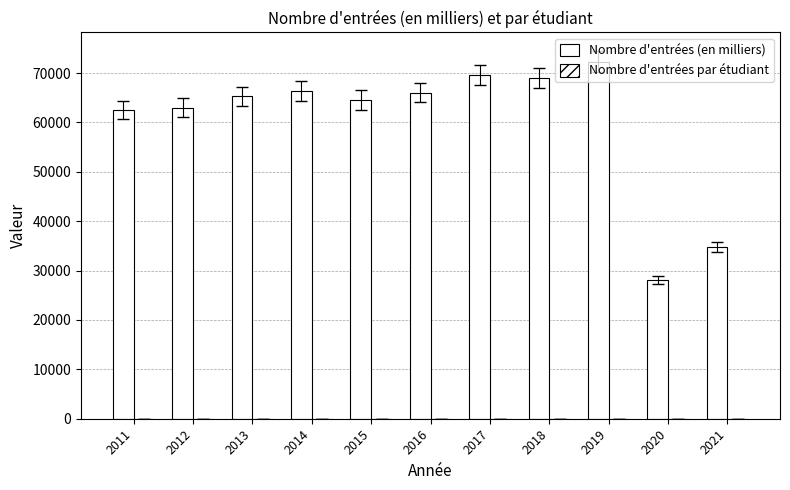

Which series has the largest total across all categories?

Nombre d'entrées (en milliers)